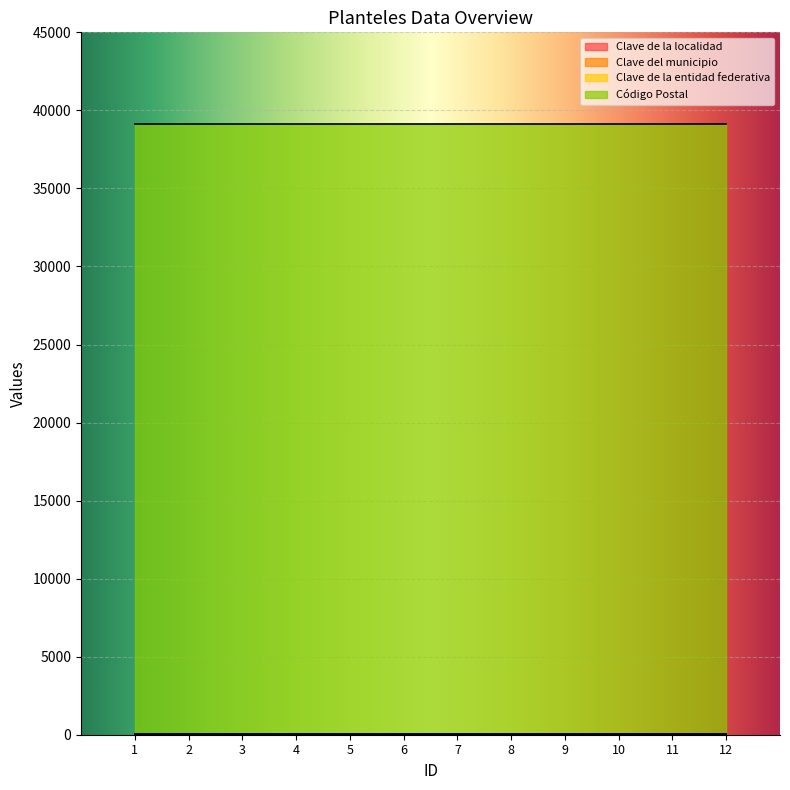

True or false: Clave de la localidad and Clave de la entidad federativa intersect in this chart.

False